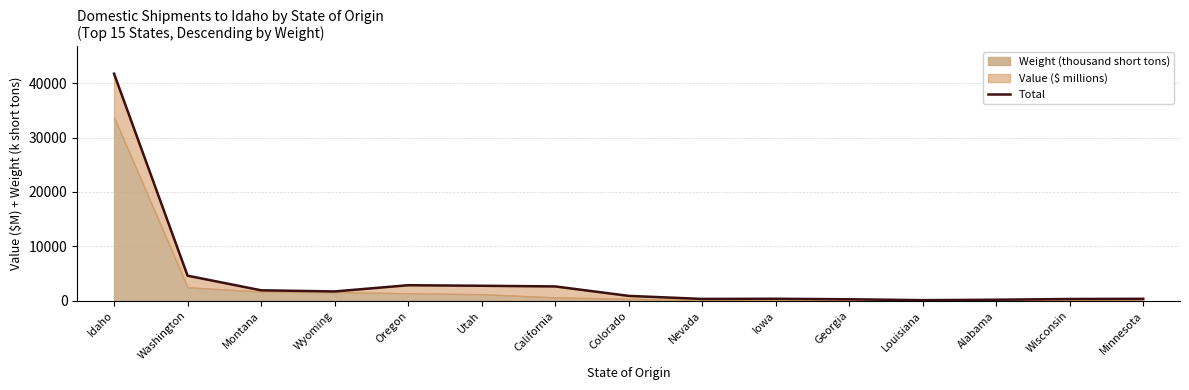

At which category does the chart reach its minimum across all series?

Louisiana